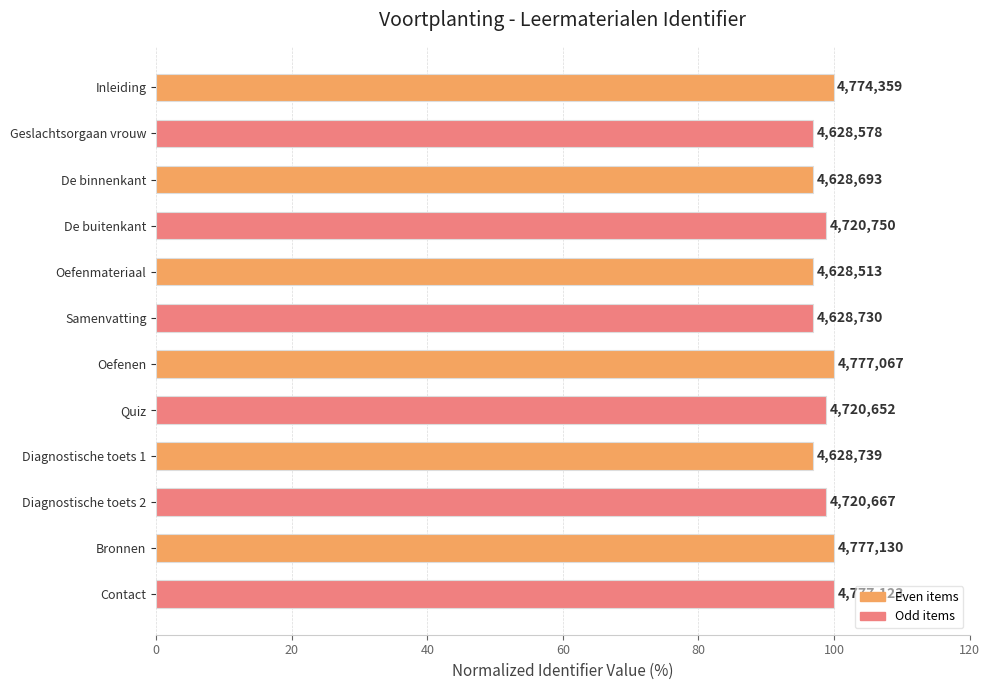

Are the bars horizontal?

Yes